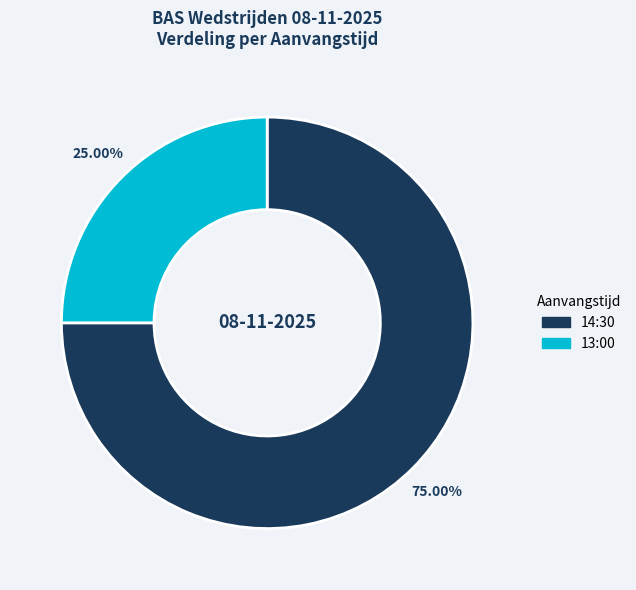

What is the largest slice in the pie chart?

14:30